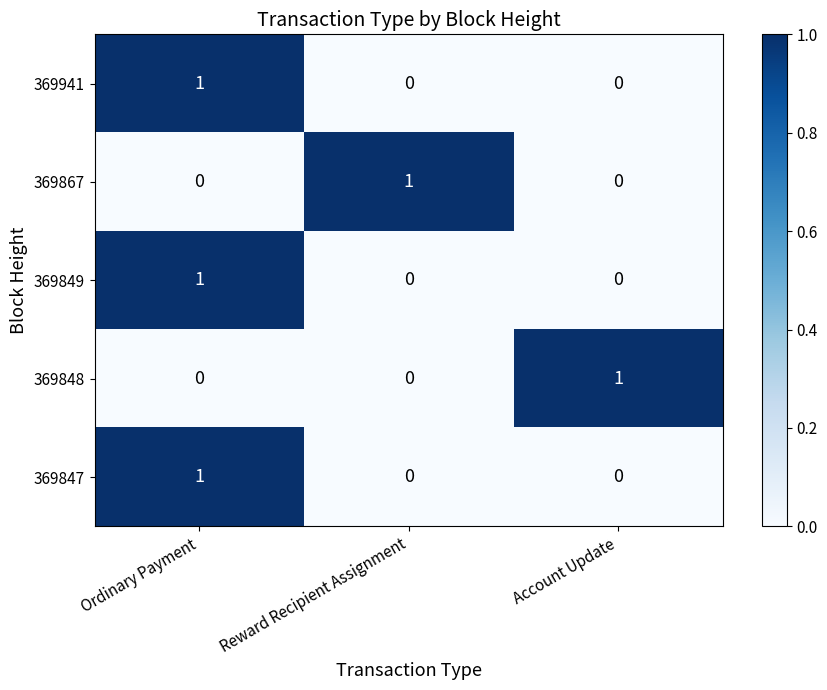

Reading right to left, list all the values displayed in this chart.

369941: 0	0	1
369867: 0	1	0
369849: 0	0	1
369848: 1	0	0
369847: 0	0	1